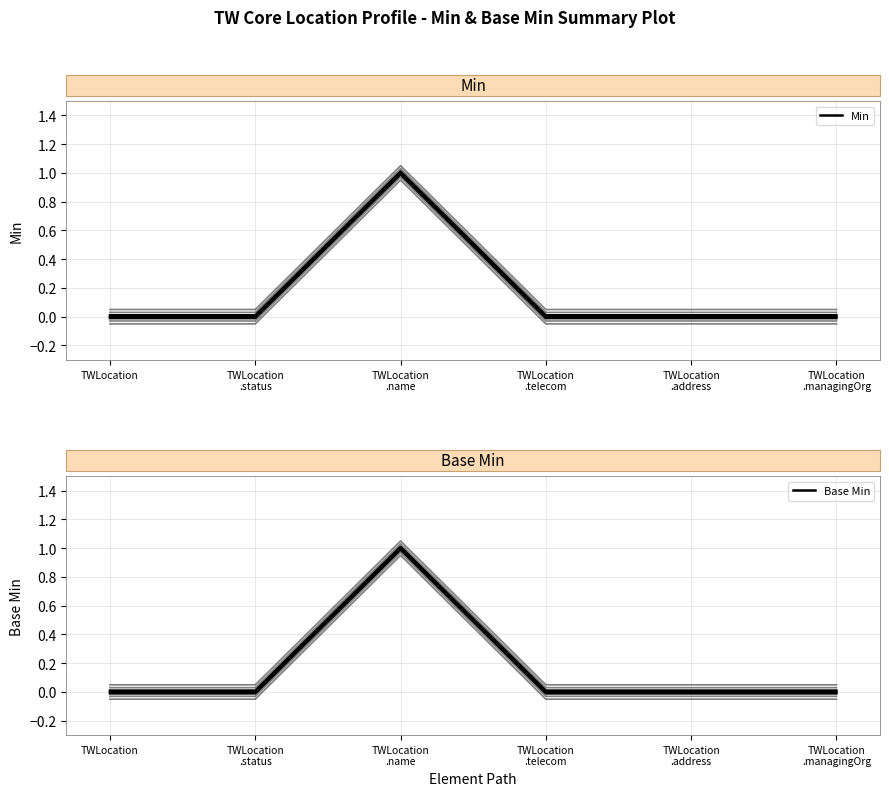

The value of Base Min at TWLocation
.managingOrg is 0. True or false?

True